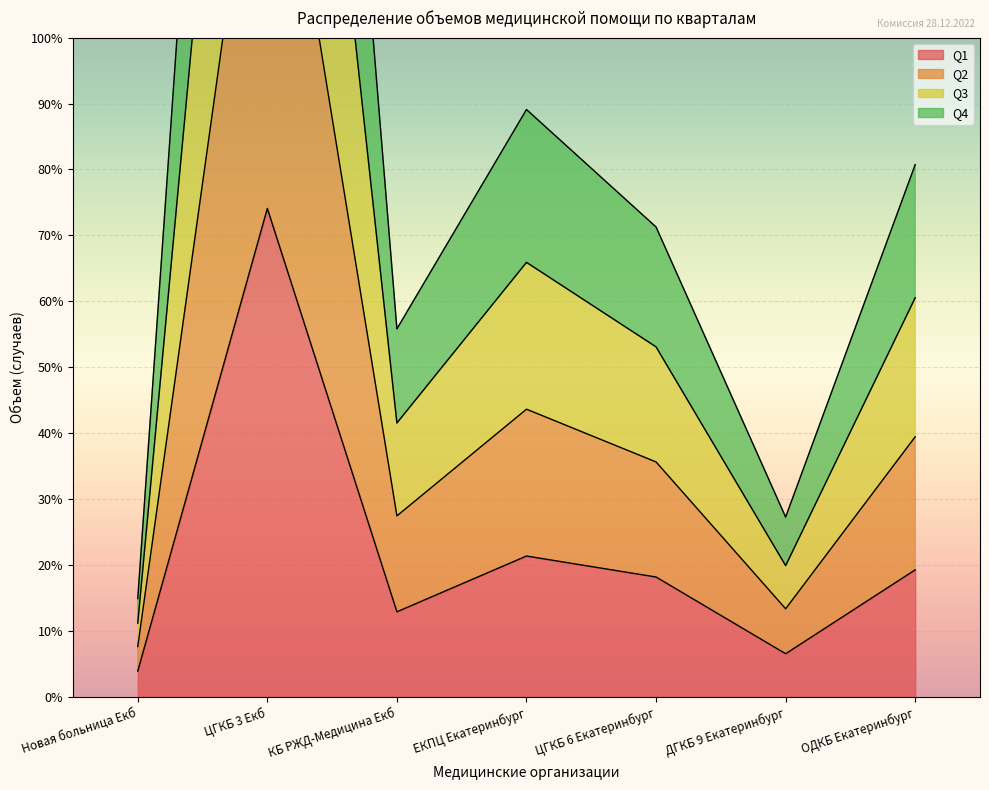

True or false: Q1 and Q2 cross at least once.

False